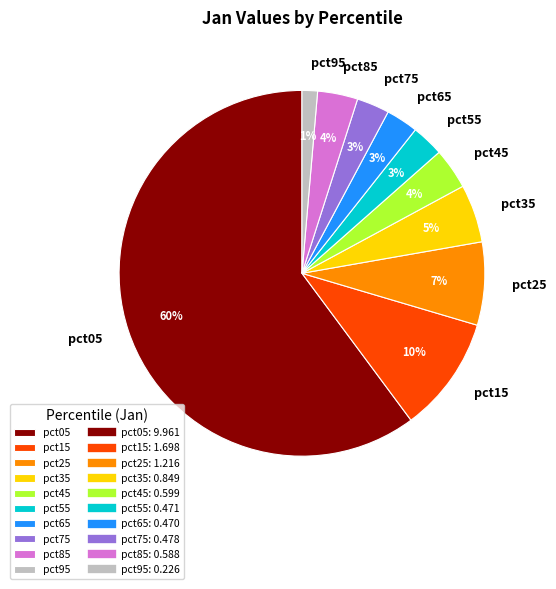

To the nearest percent, what is the difference between the pct95 and pct05 slice percentages?

59%